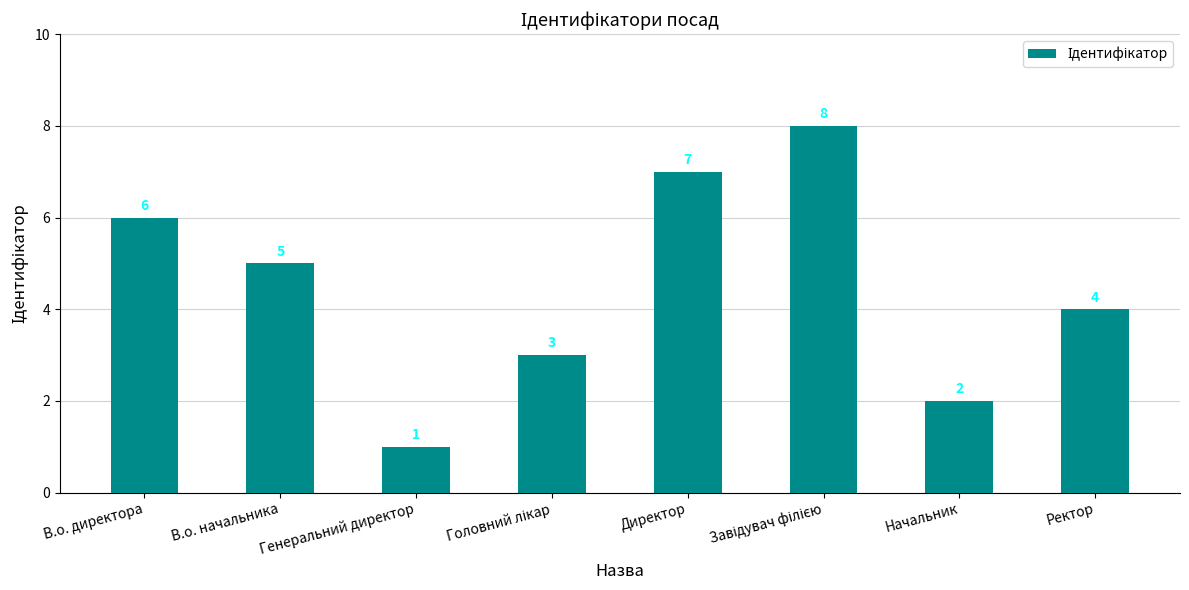

At which category does the chart reach its minimum across all series?

Генеральний директор